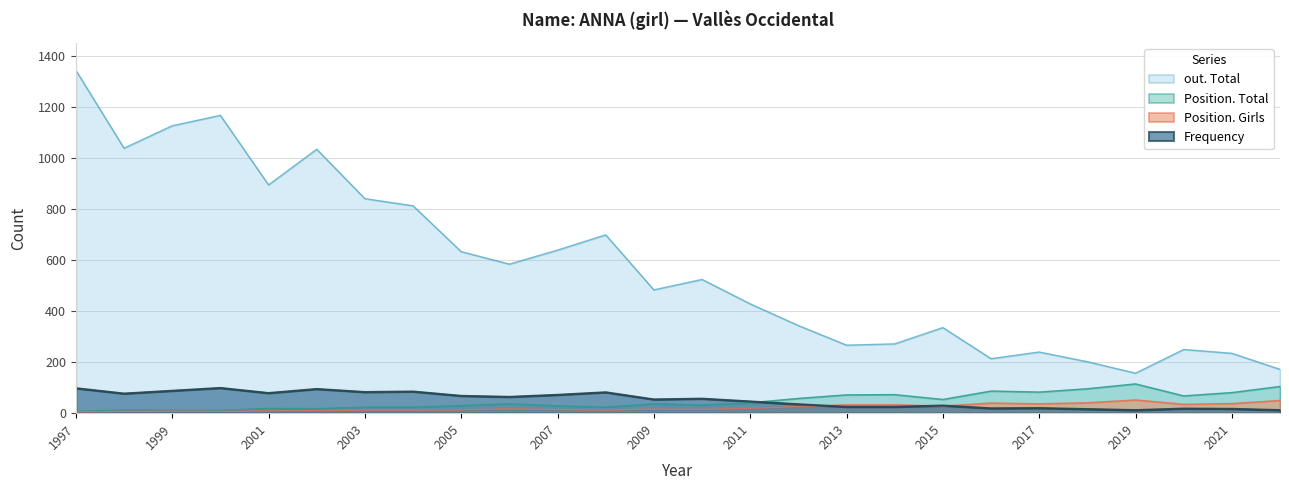

How many data points in Frequency are less than 57?

13